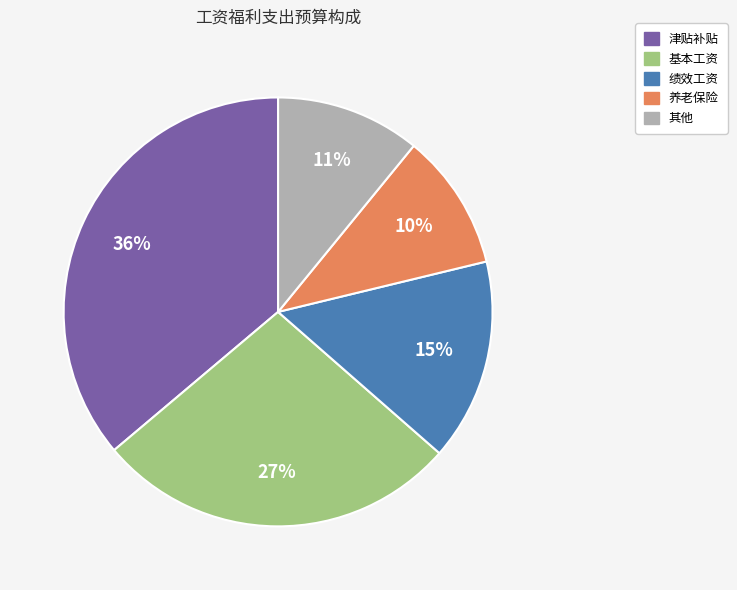

To the nearest percent, what is the difference between the largest and smallest slice percentages?

26%